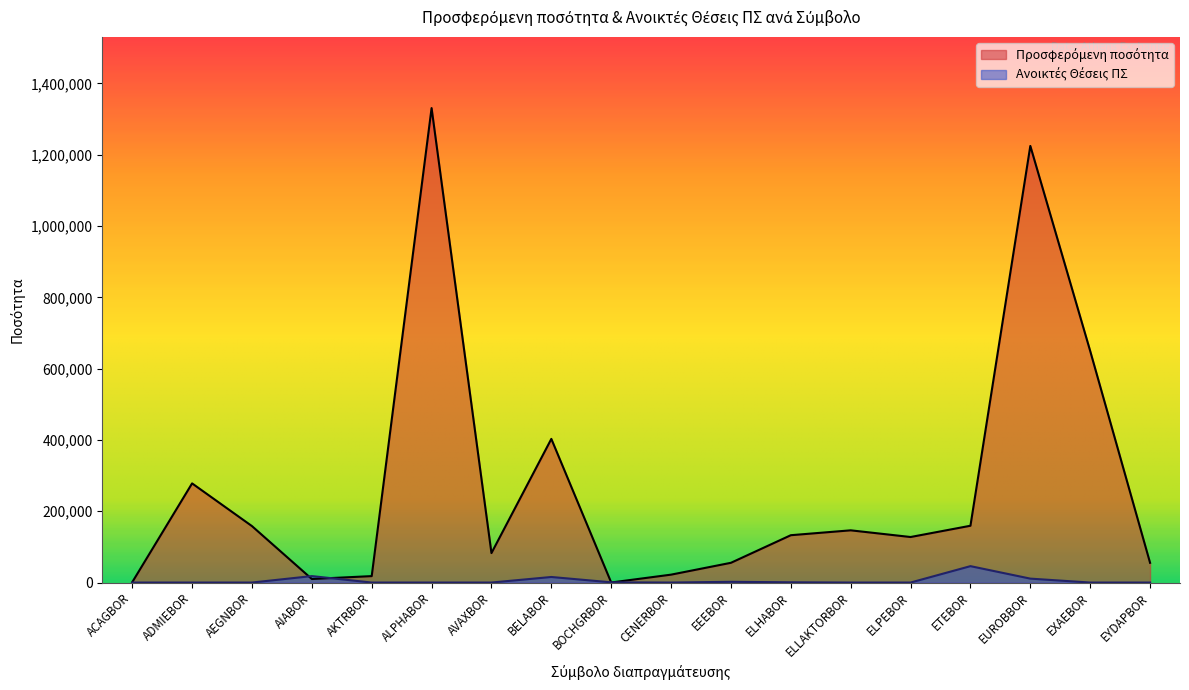

What is the difference between the highest and lowest values at AVAXBOR?

82662